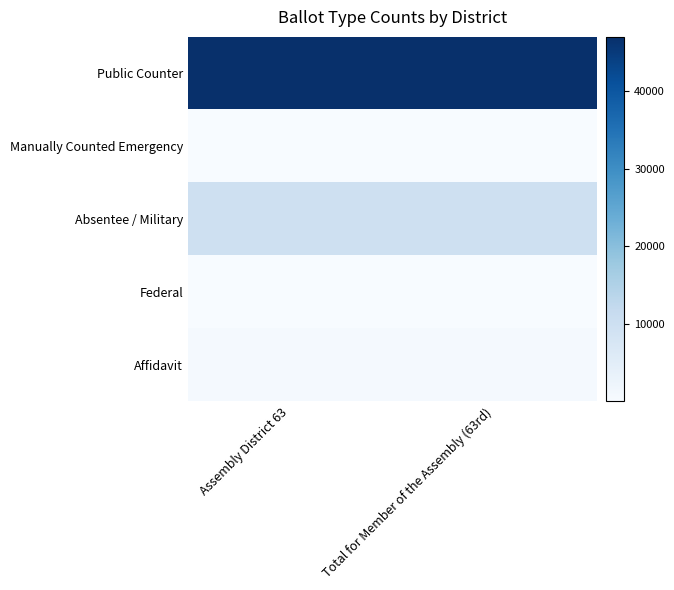

What is the maximum value shown in the chart?

46983